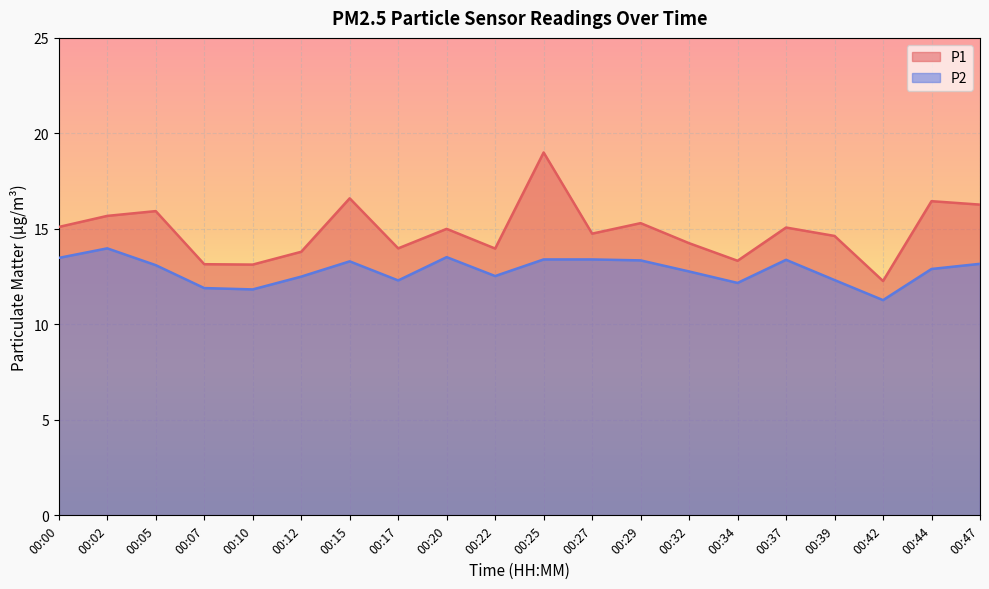

How many categories are shown in the chart?

20